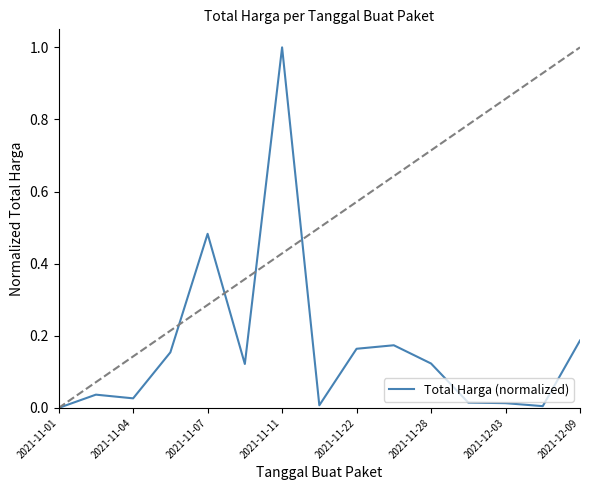

How many distinct data groups are displayed?

1